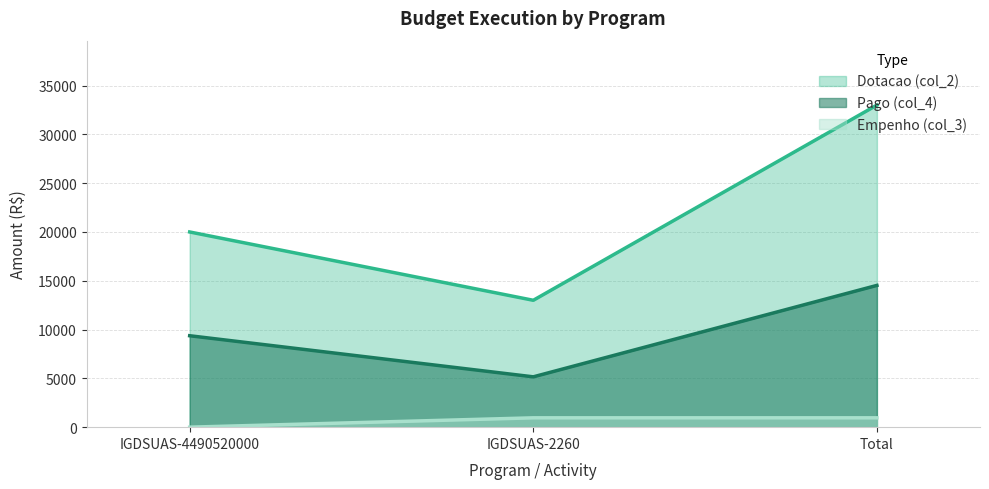

What is the maximum value for Pago (col_4)?

14525.8